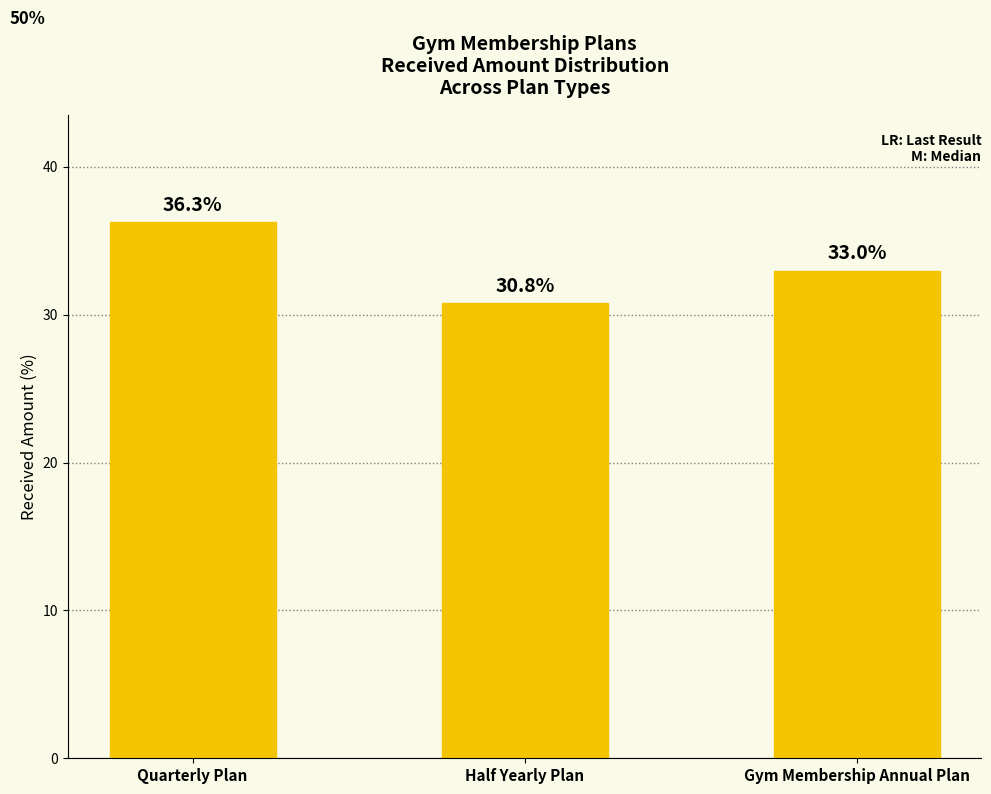

List the labels in order of value, largest first.

Quarterly Plan, Gym Membership Annual Plan, Half Yearly Plan